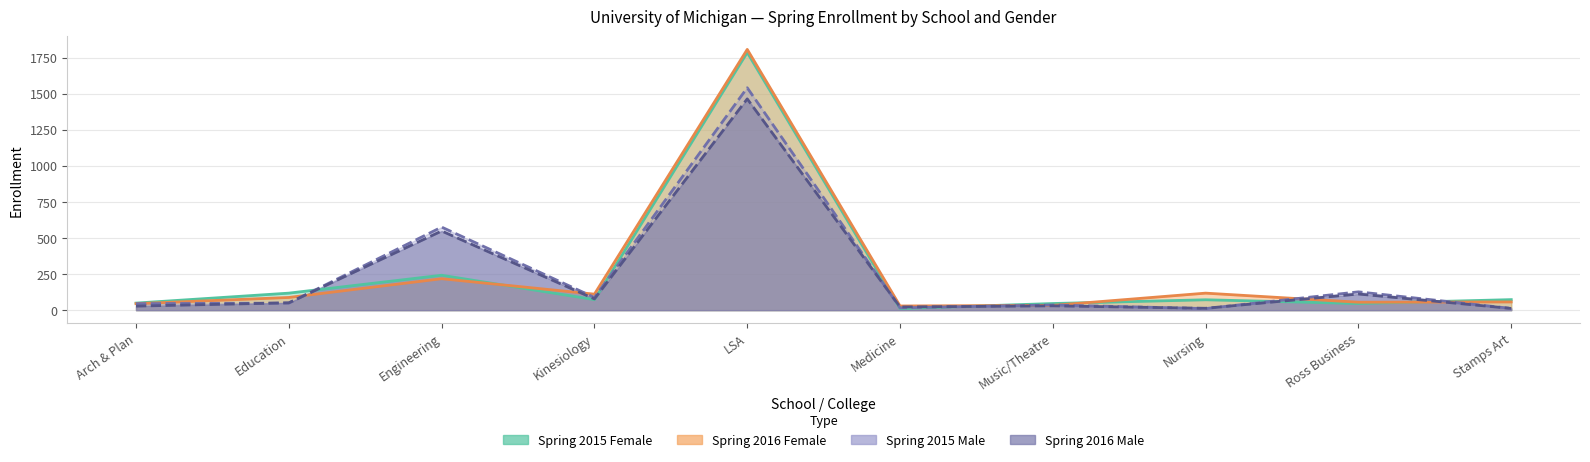

At which category does Spring 2016 Female reach its first local valley?

Kinesiology